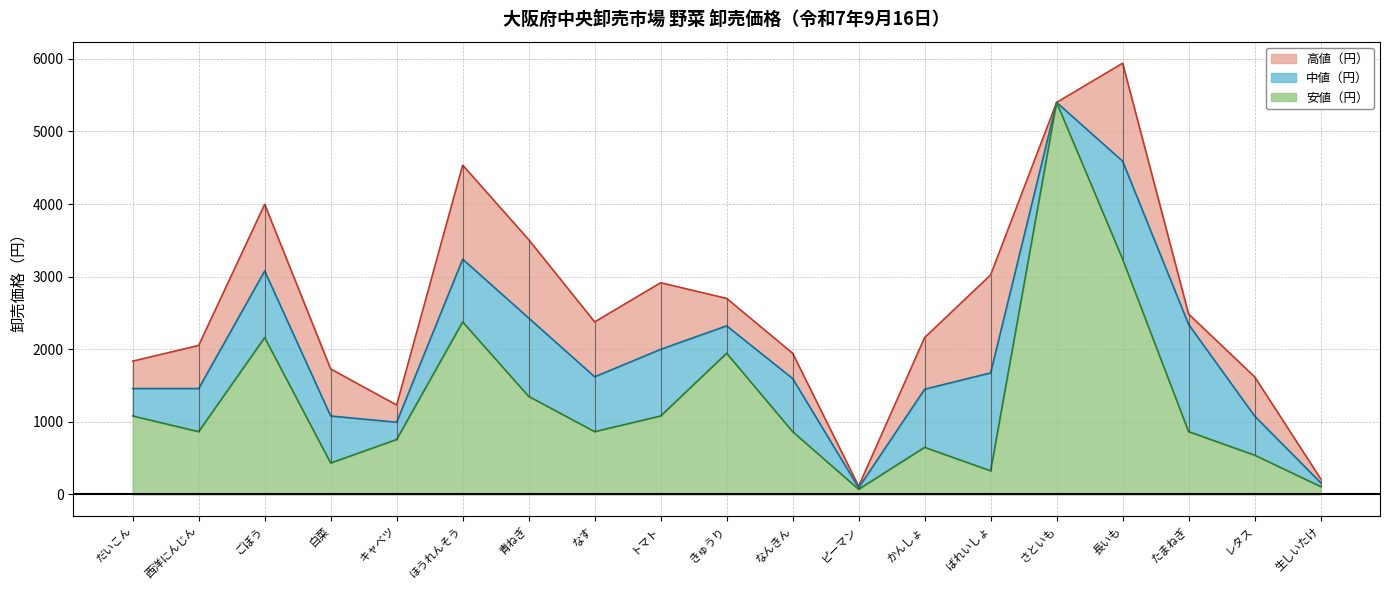

What is the difference between the maximum and minimum values in the 安値（円） series?

5330